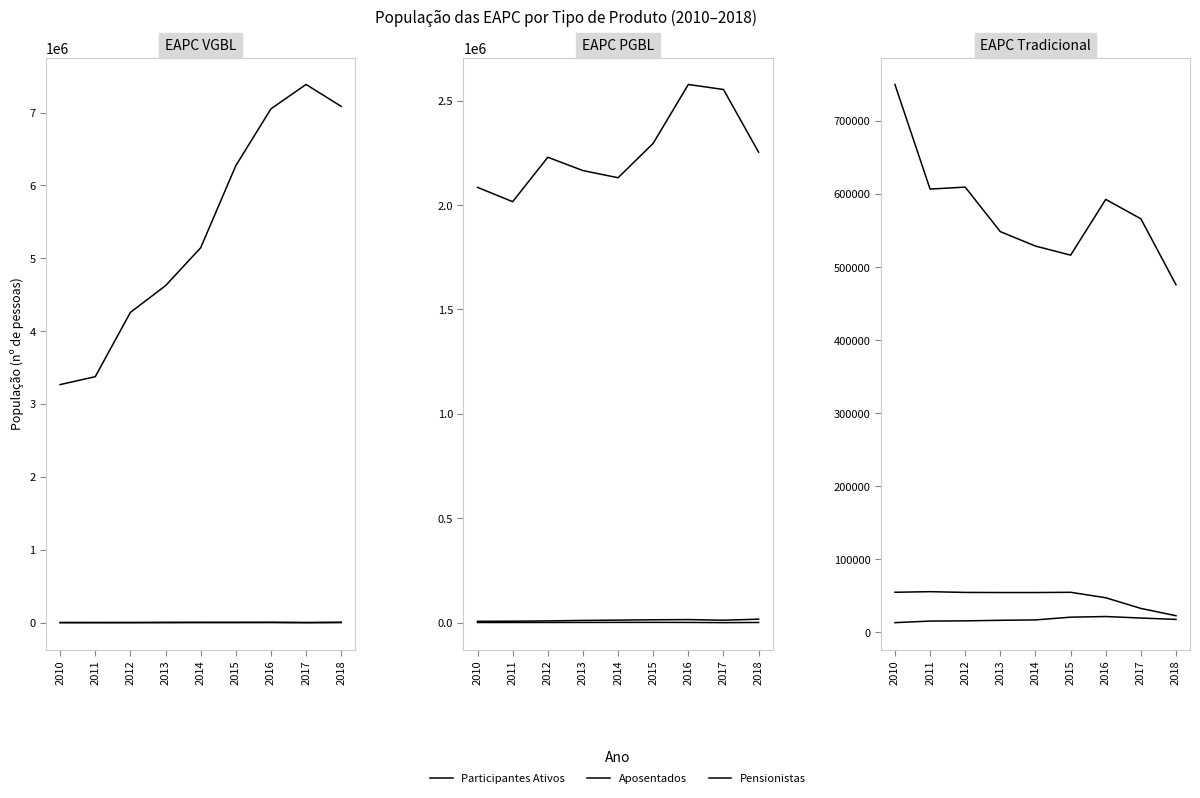

At which label does Participantes Ativos reach its minimum?

2018